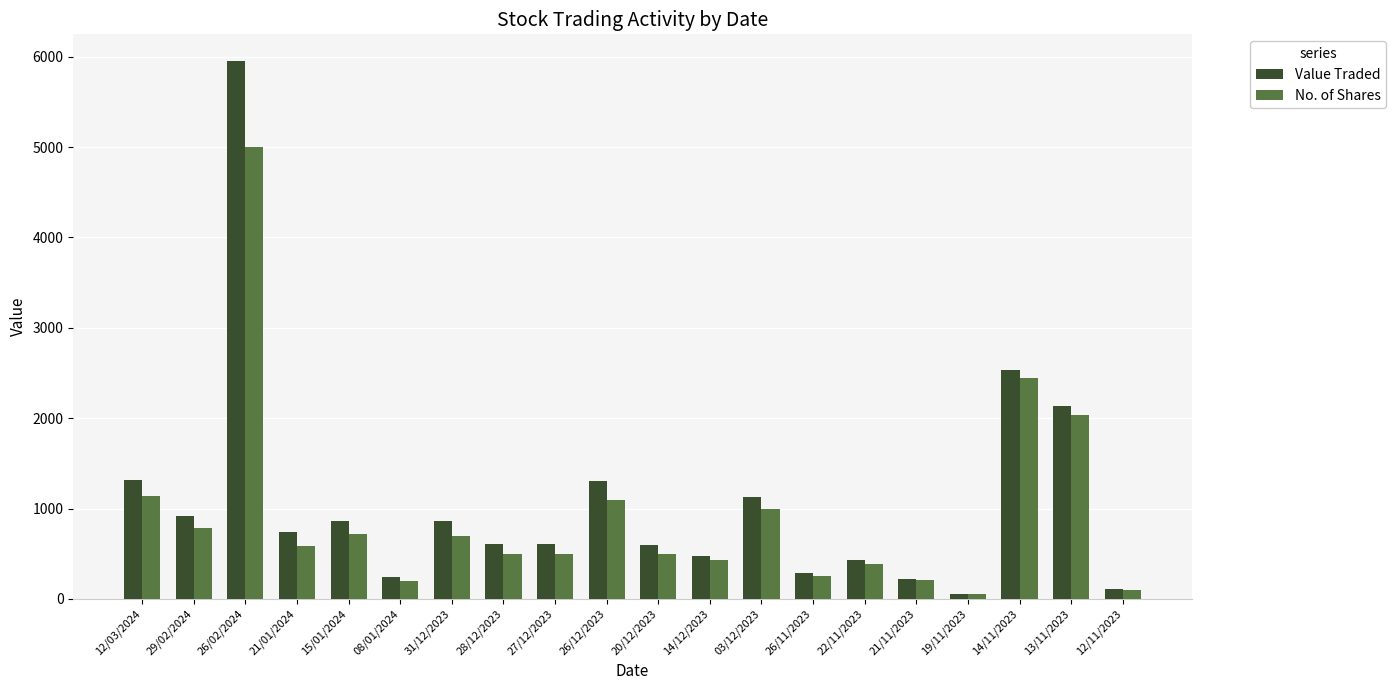

Which series has the largest range (max minus min)?

Value Traded